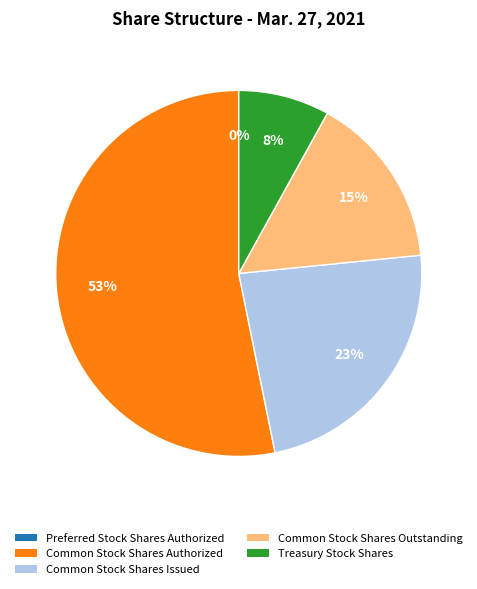

To the nearest percent, what is the average slice percentage?

20%